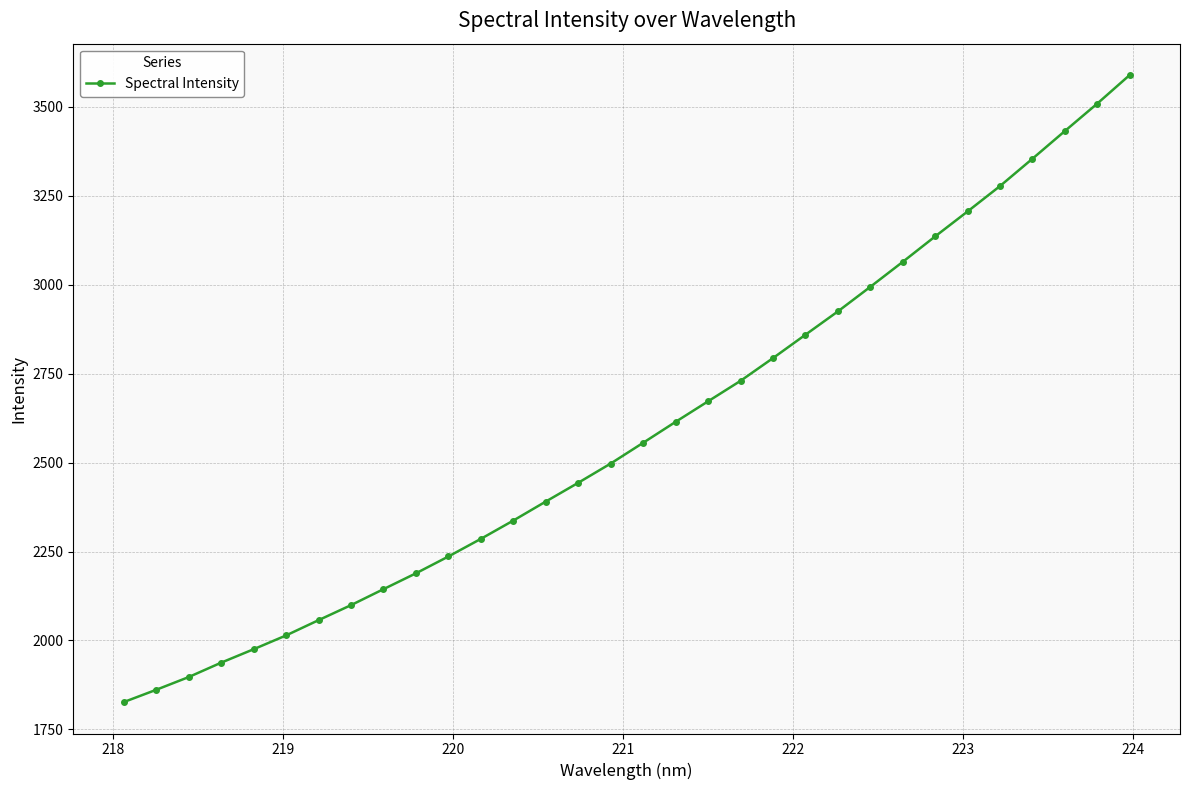

What is the maximum value shown in the chart?

3589.6